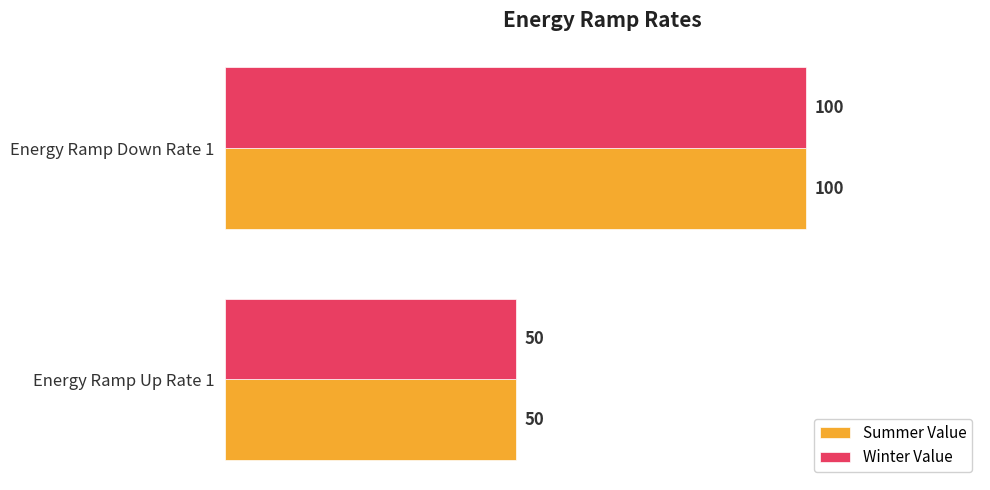

Count the number of categories in the chart.

2